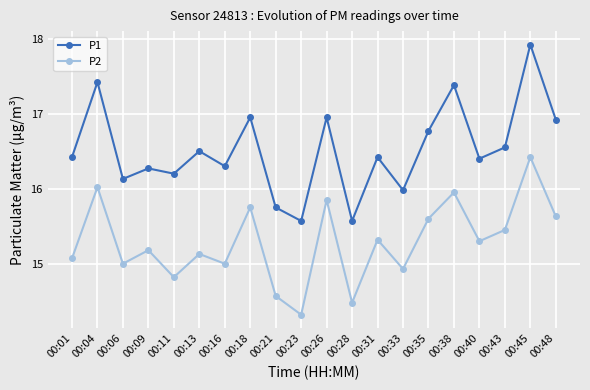

Is it true that P1 equals 16.4 at 00:31?

True